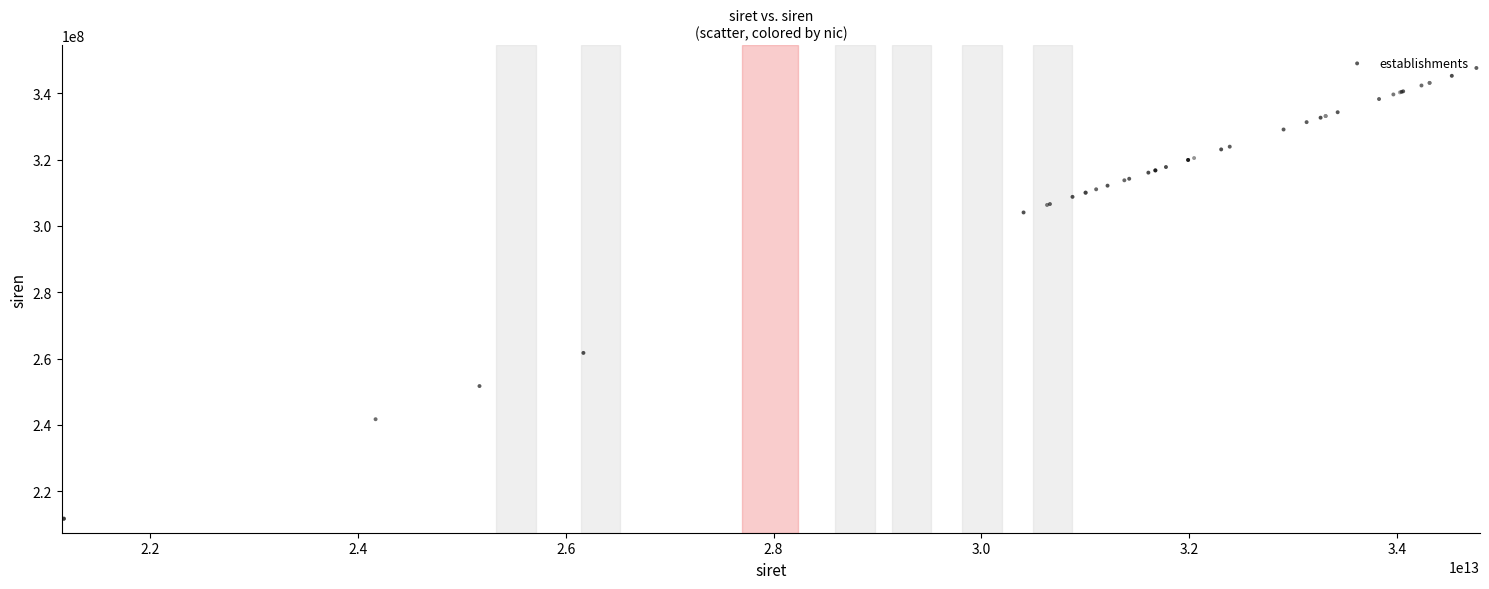

What Y value in the scatter plot is closest to 279669916?

261701395